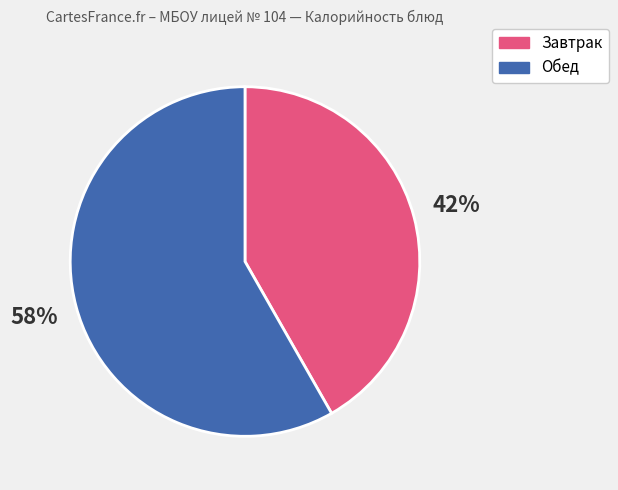

Does any single category account for the majority?

Yes